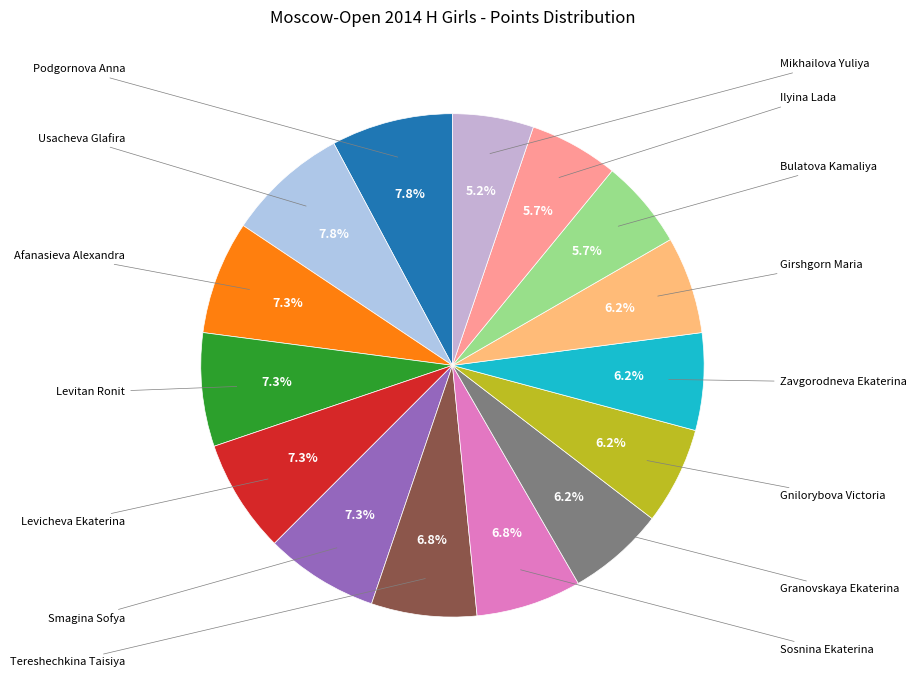

Does any single category account for the majority?

No